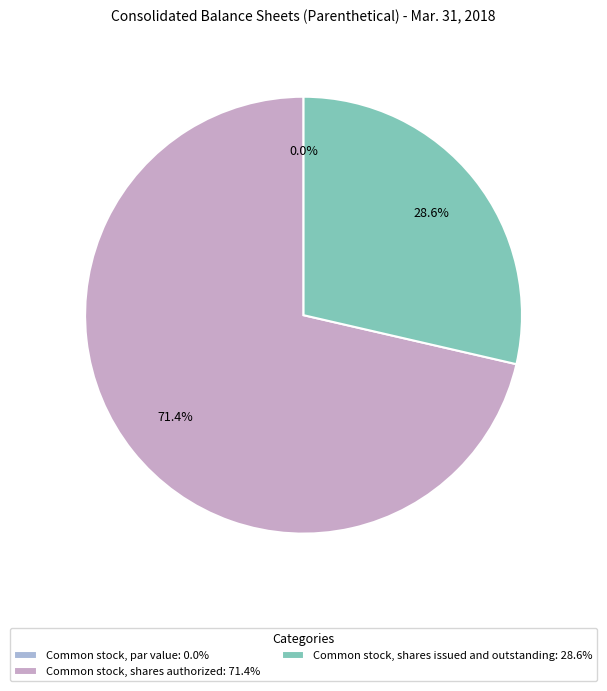

Is it true that Common stock, shares authorized is 60% of the pie?

False